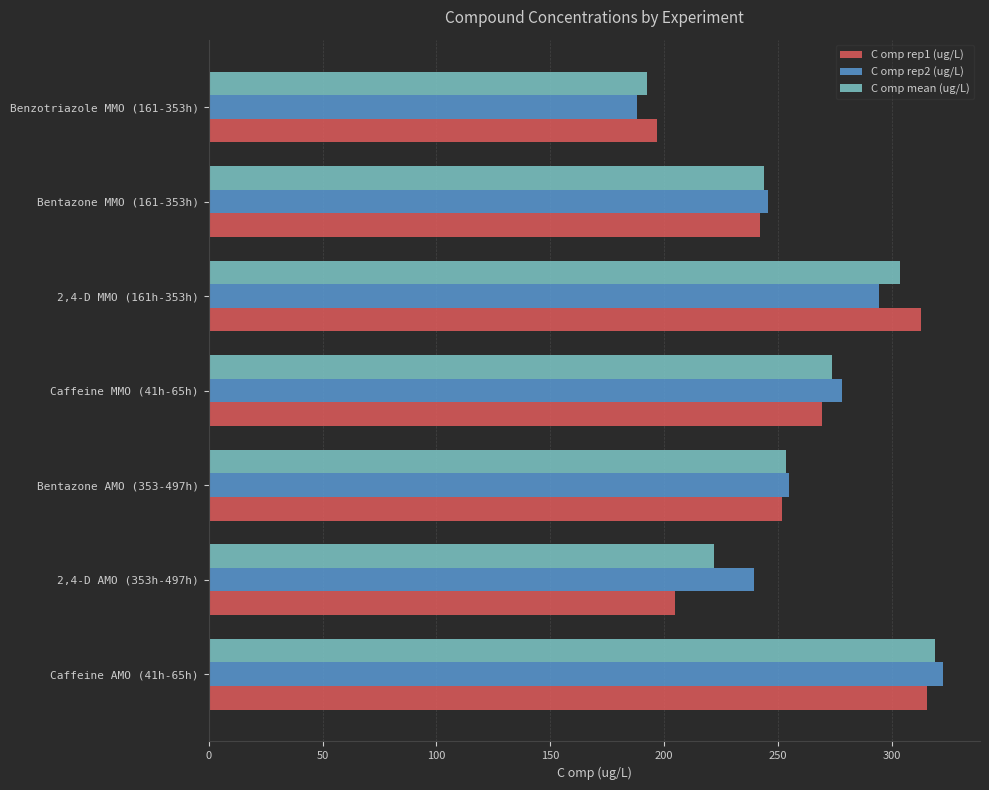

Where is C omp mean (ug/L) nearest to the value 255?

Bentazone AMO (353-497h)